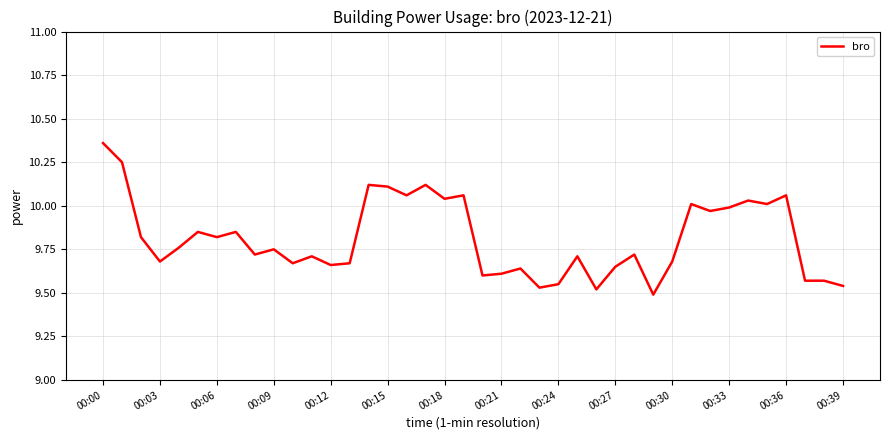

What is the difference between the maximum and minimum values?

0.9